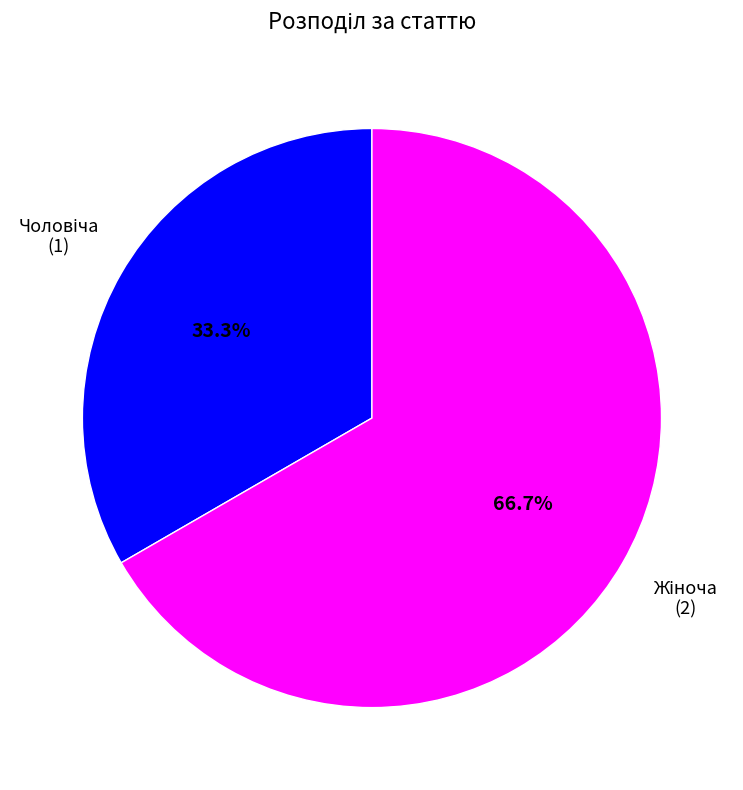

Is there a majority slice in this chart?

Yes